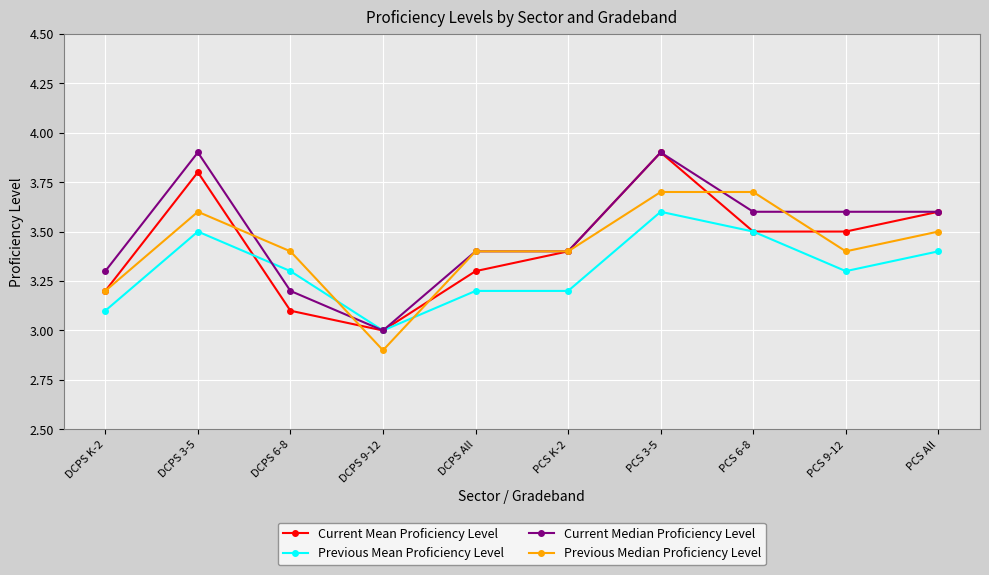

Is it true that Current Median Proficiency Level equals 3.6 at PCS 9-12?

True